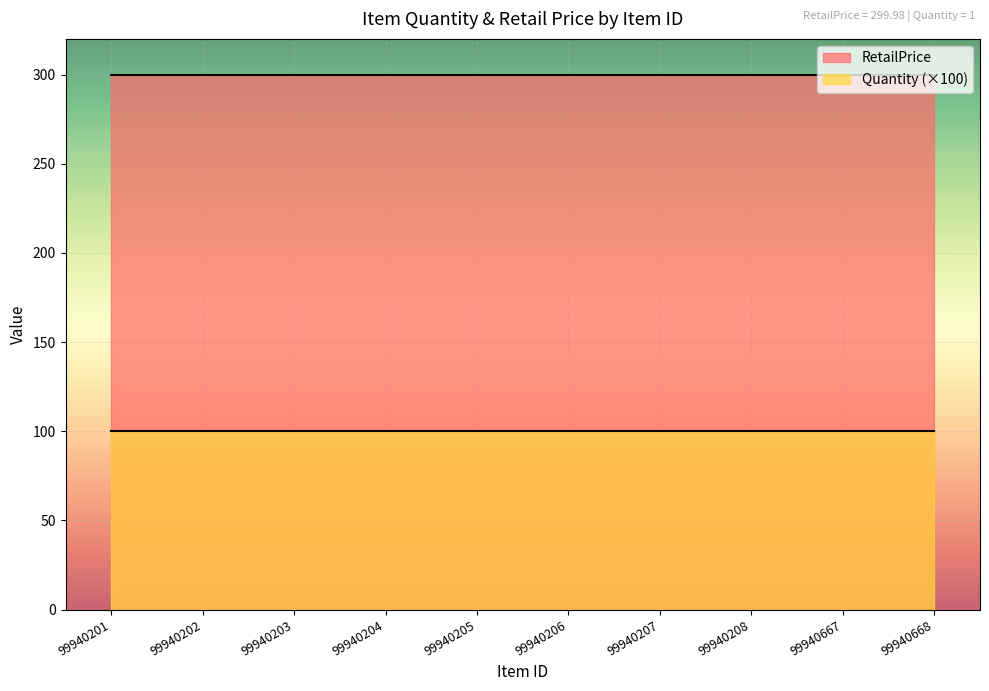

Read the Quantity value at 99940667.

1.0